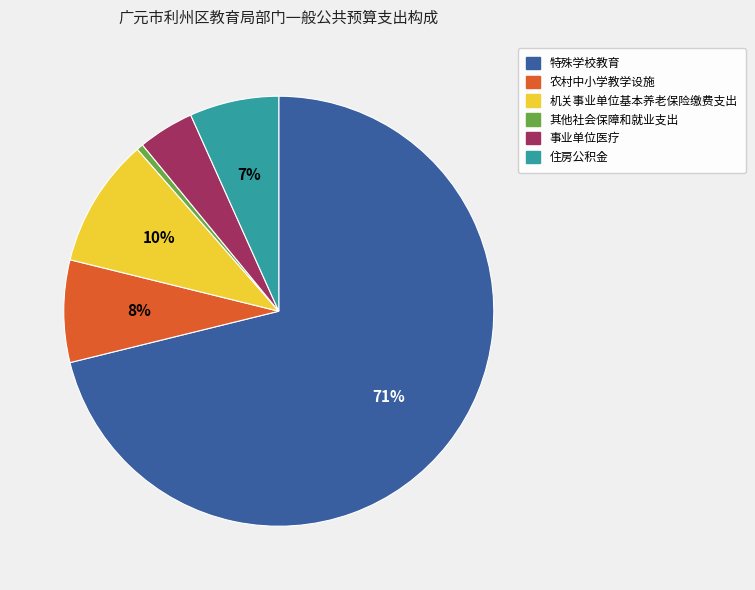

Which slice is the largest?

特殊学校教育